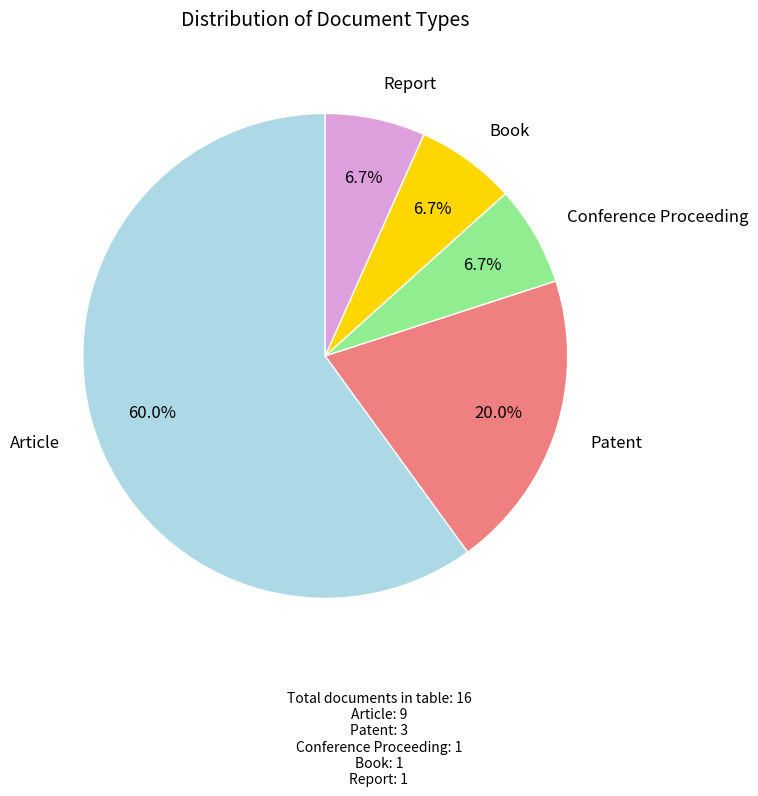

Is there any slice that represents more than half of the pie?

Yes